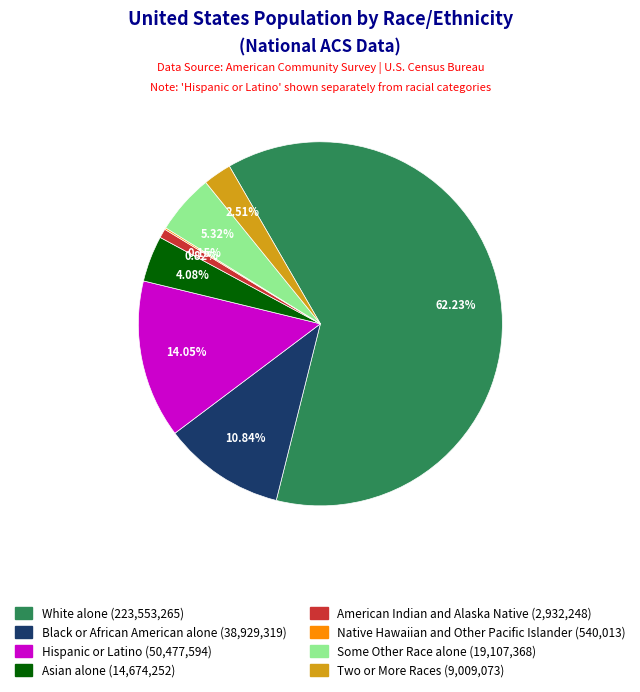

Between White alone and Asian alone, which is larger?

White alone